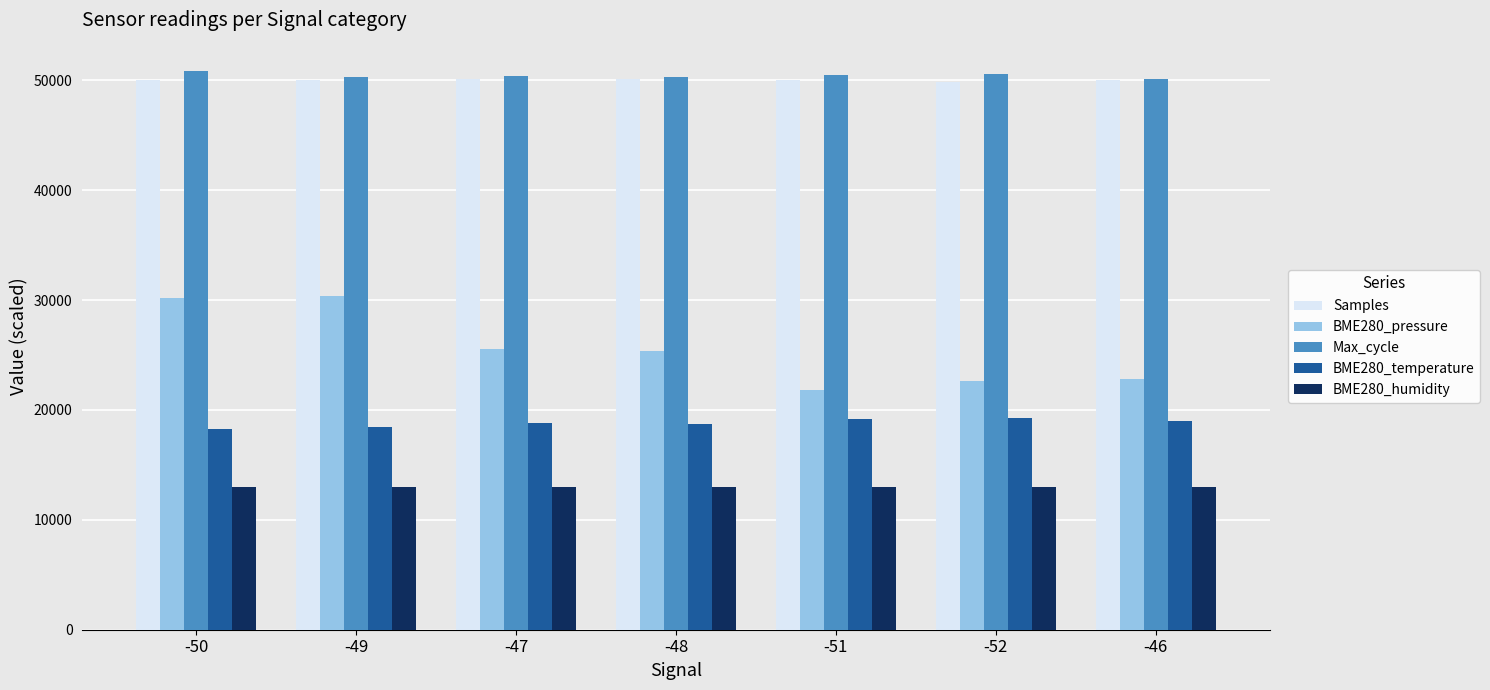

What is the maximum value for Max_cycle?

50880.8